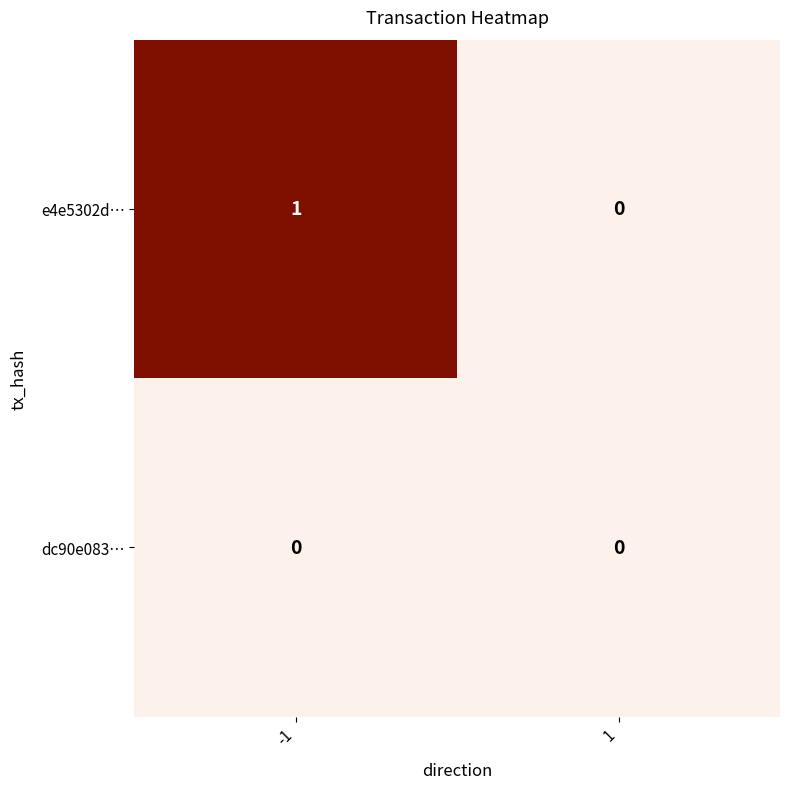

Which series has the largest total across all categories?

e4e5302d…